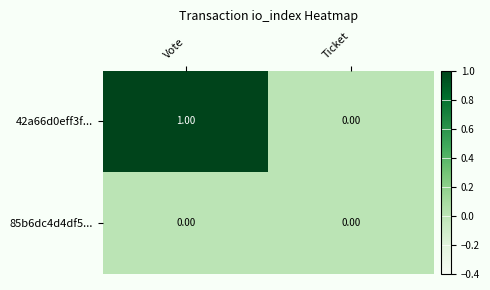

Rank the series at Vote from lowest to highest value.

85b6dc4d4df5..., 42a66d0eff3f...